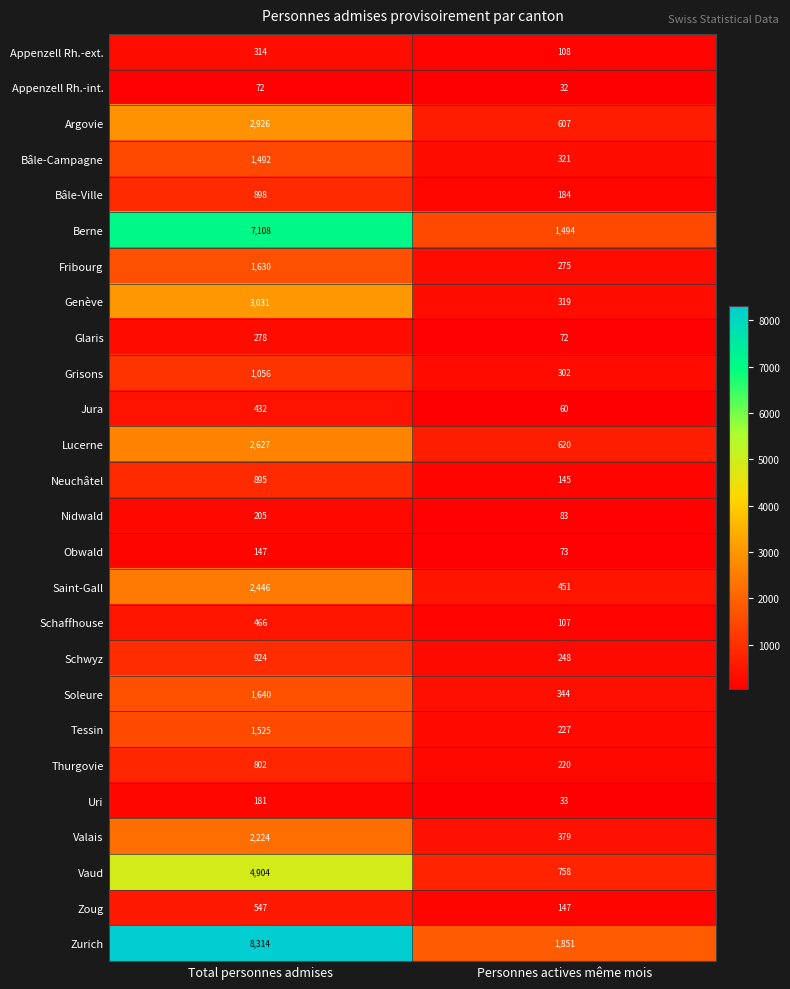

Between Total personnes admises and Personnes actives même mois, which series saw the biggest shift?

Zurich